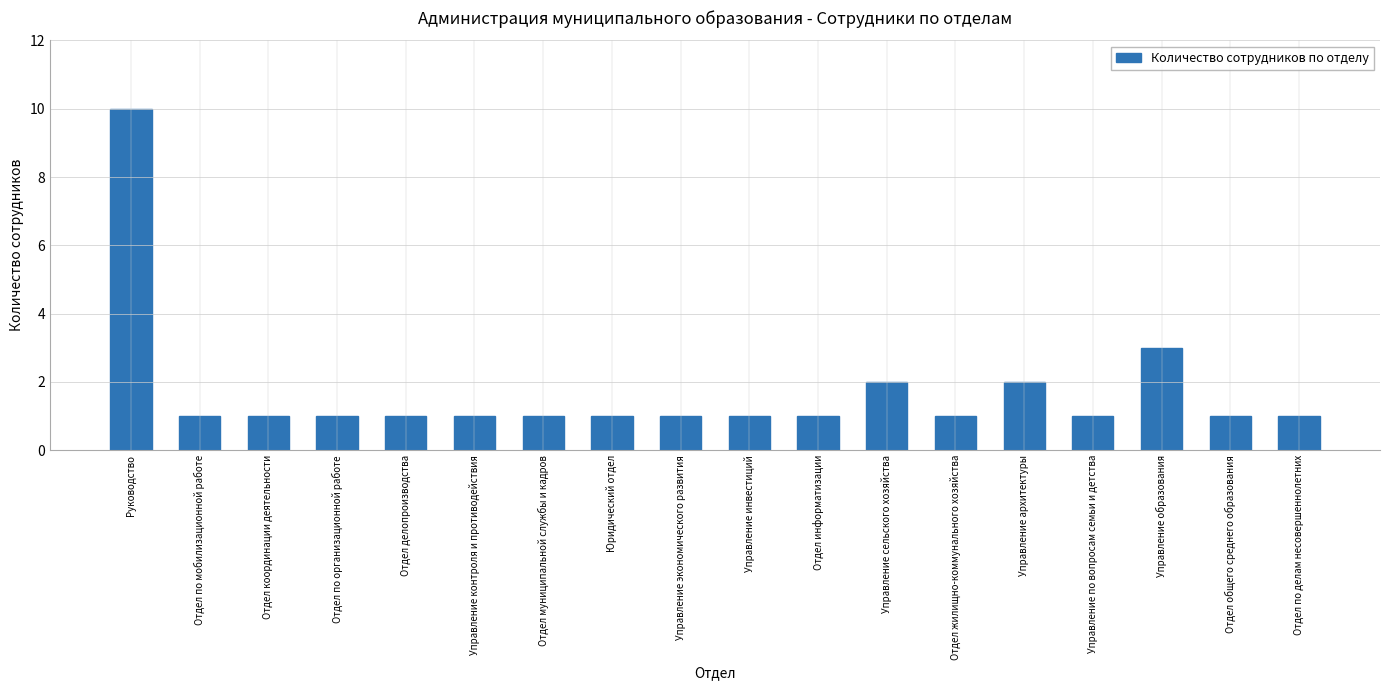

The value at Отдел координации деятельности is 2. True or false?

False